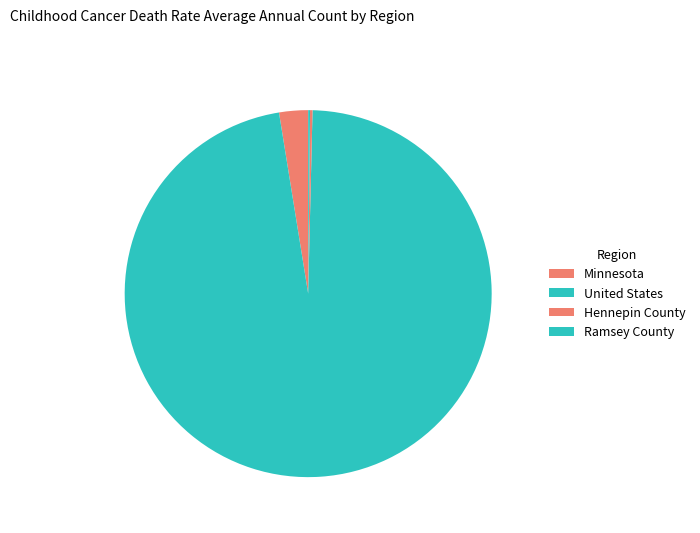

How many segments does this pie chart have?

4